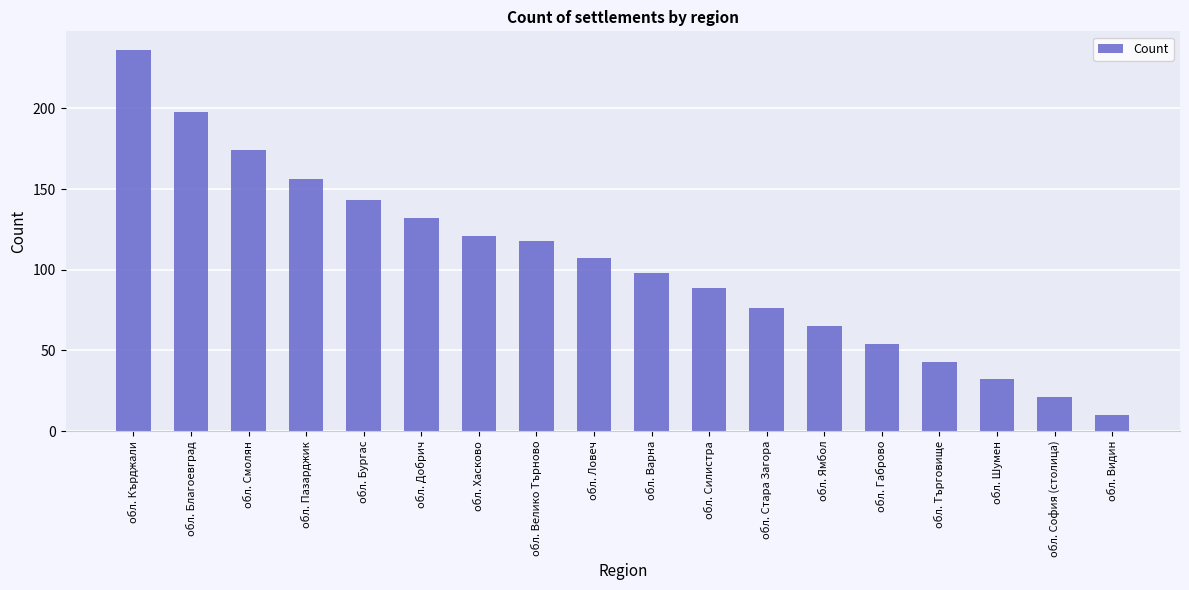

The chart shows a value of 80 at обл. Велико Търново. True or false?

False